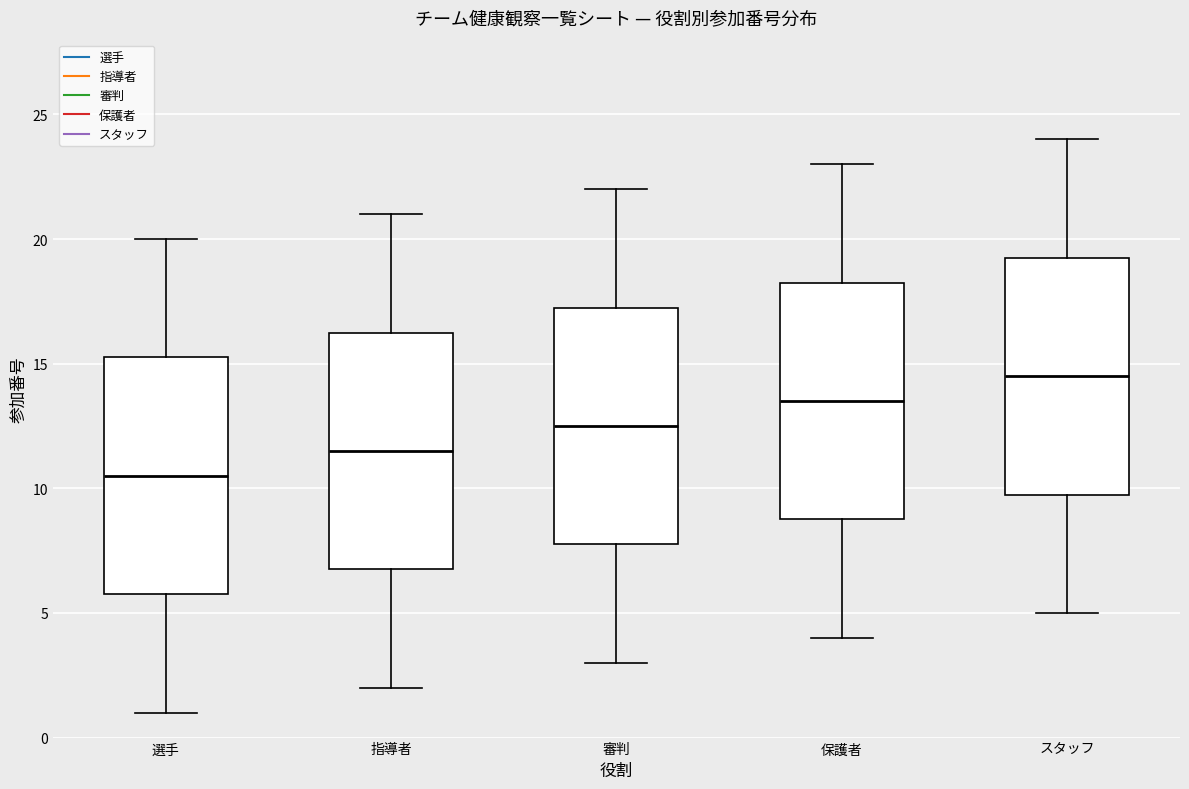

Where is the lower edge of the box for 審判 on the y-axis? The values are not printed on the chart, so give them approximately, as read against the axis.

8.0